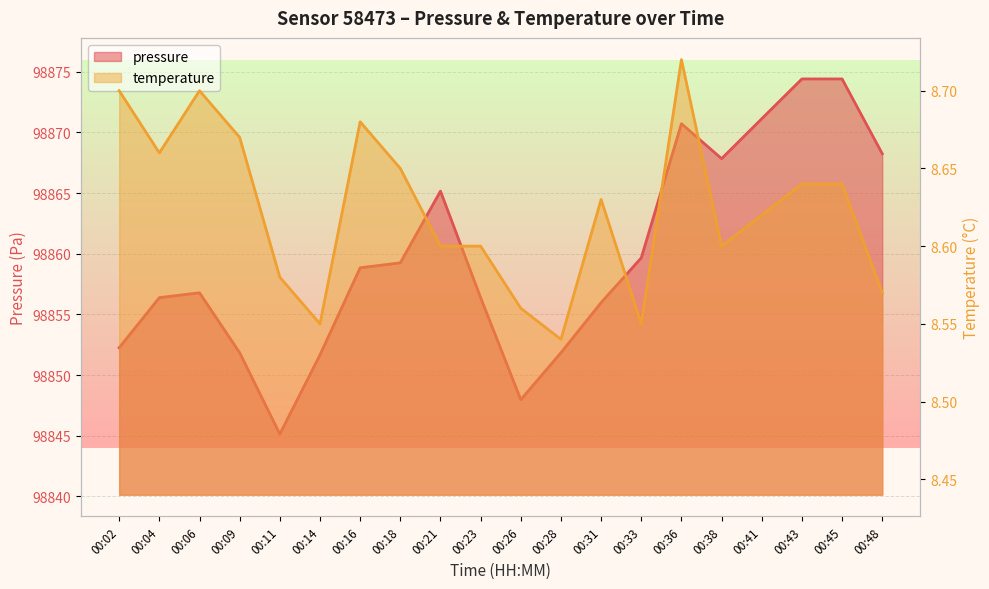

Is the value of temperature at 00:21 greater than the value of pressure at 00:16?

No